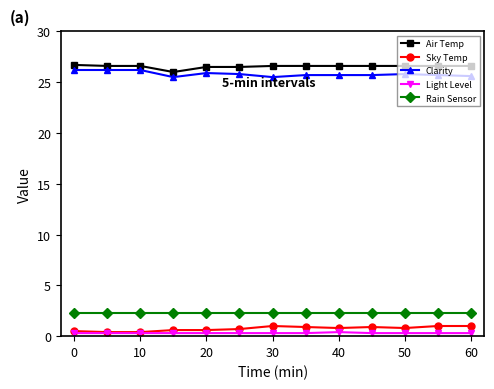

At how many categories does at least one series exceed 8?

13